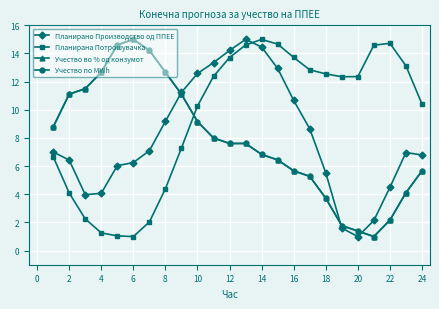

What is the difference between the maximum and second lowest values in the Планирана Потрошувачка series?

14.0